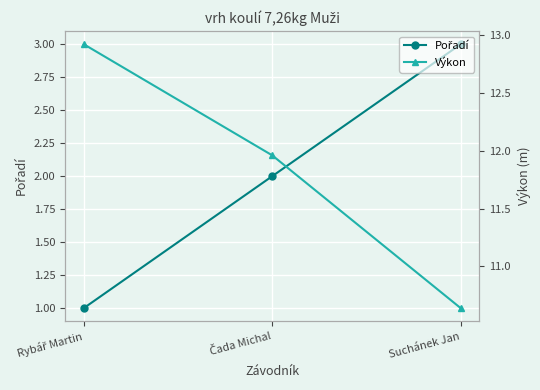

Rank the series by their average value, from highest to lowest.

Výkon, Pořadí